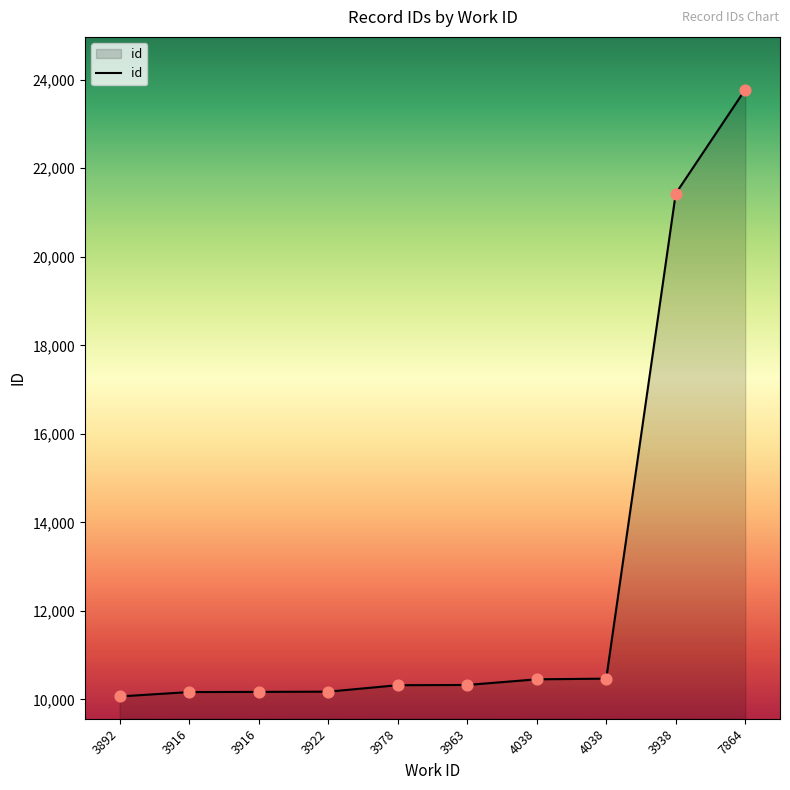

What is the ratio of the value at 3916 to the value at 3922?

1.0